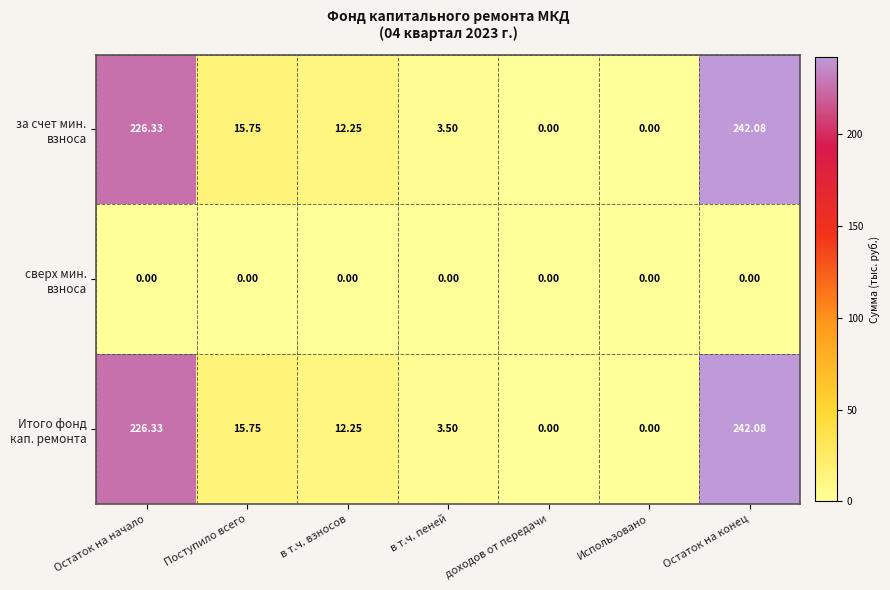

How many series are shown in this chart?

3